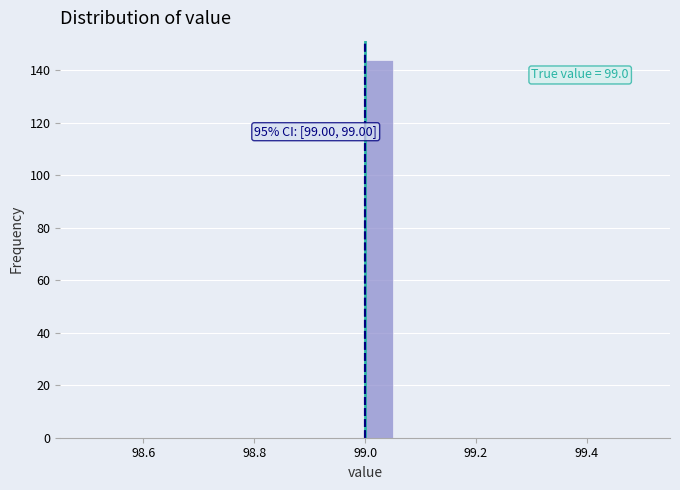

Read against the x-axis, roughly where is the centre of the tallest bar?

99.02